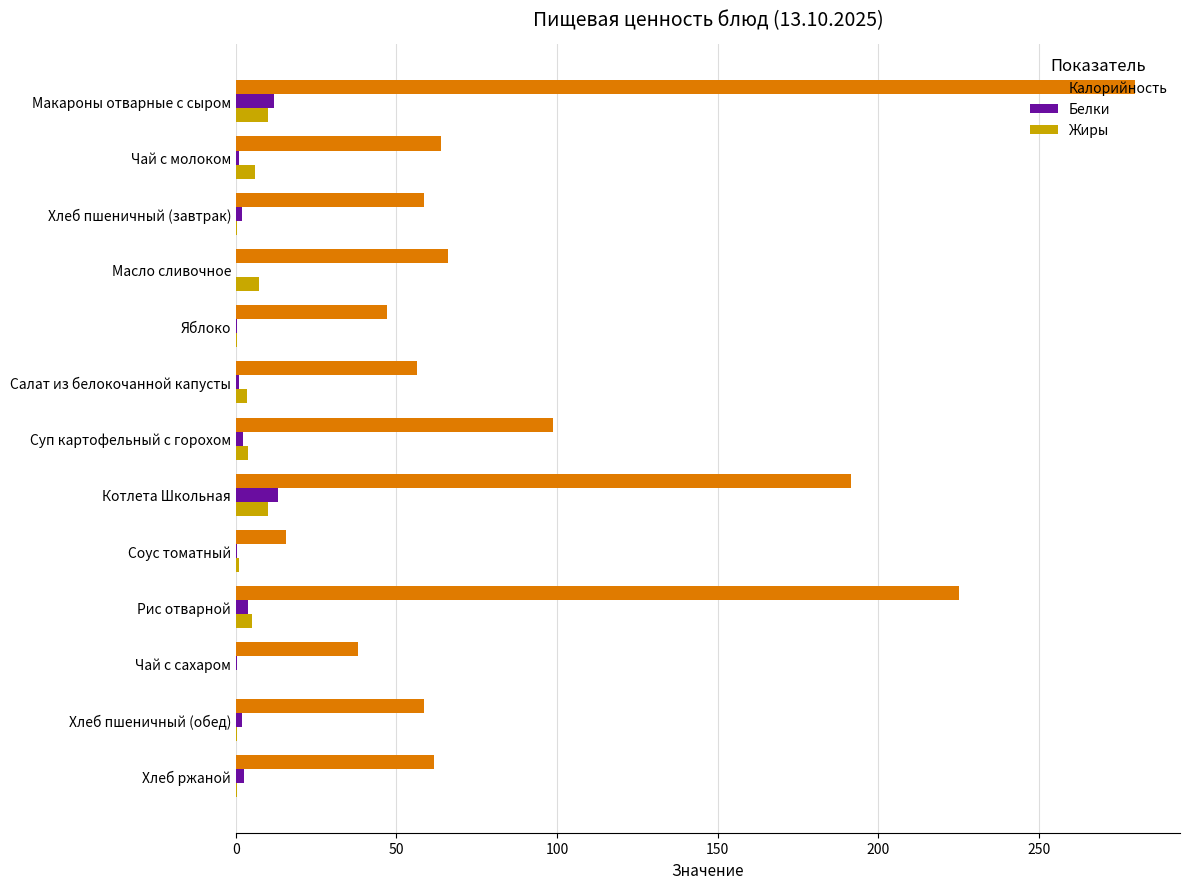

The Белки series shows 13.0 at Котлета Школьная. True or false?

True